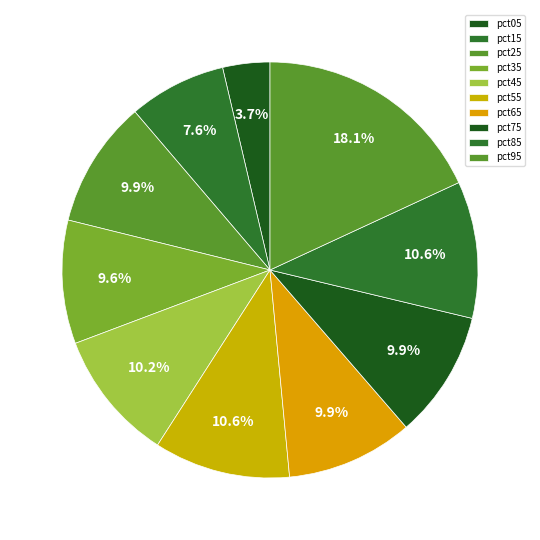

To the nearest percent, what is the difference between the largest and smallest slice percentages?

14%